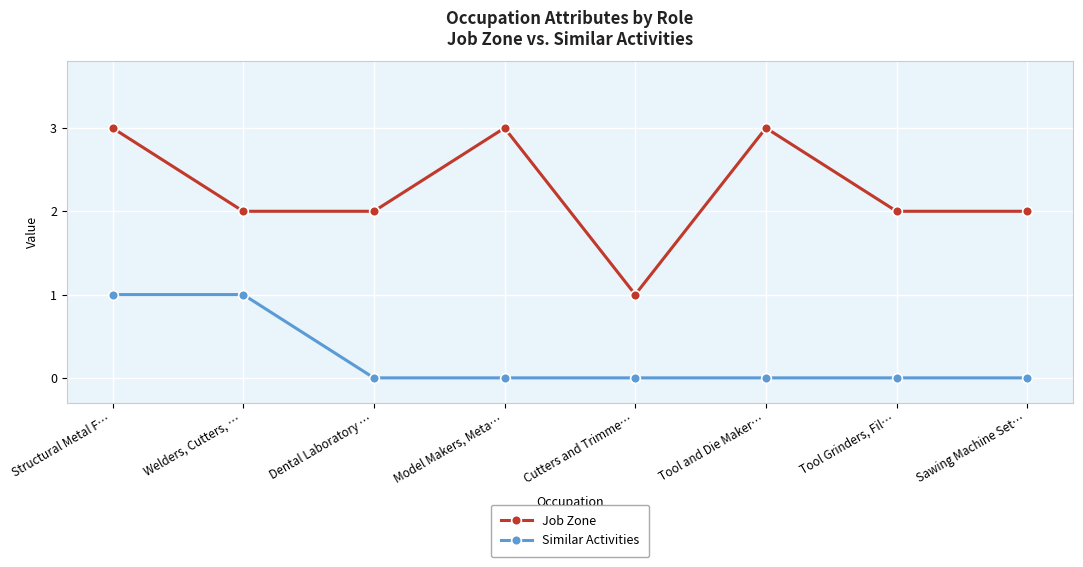

Does the chart display data point markers on the line(s)?

Yes